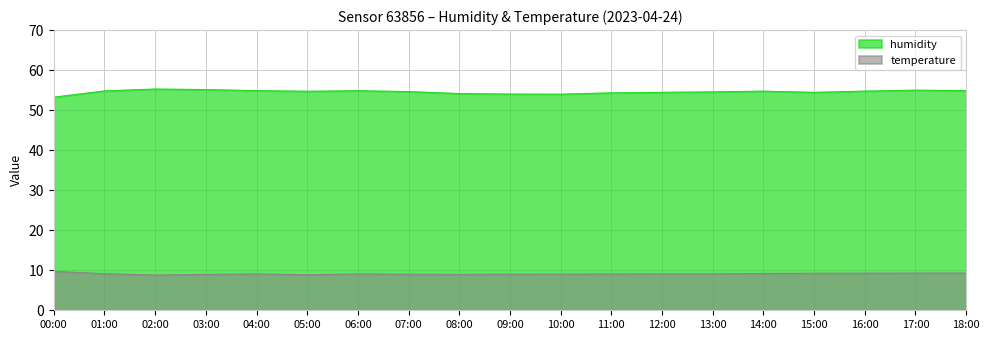

What is the value of the temperature point at the 17th from the left?

8.9